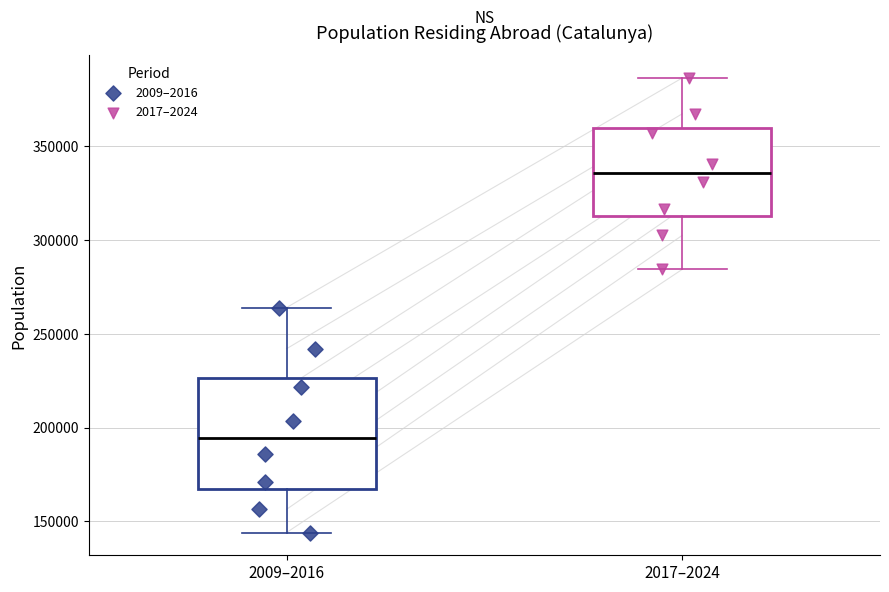

Where does the lower whisker of the box for 2009–2016 end on the y-axis? The values are not printed on the chart, so give them approximately, as read against the axis.

145000